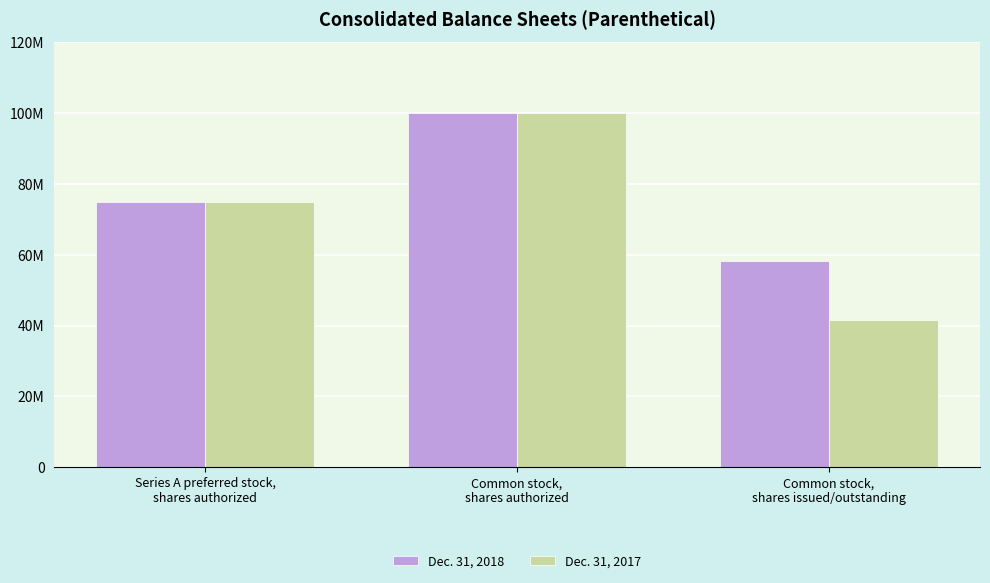

Which series changed the most between Series A preferred stock,
shares authorized and Common stock,
shares issued/outstanding?

Dec. 31, 2017